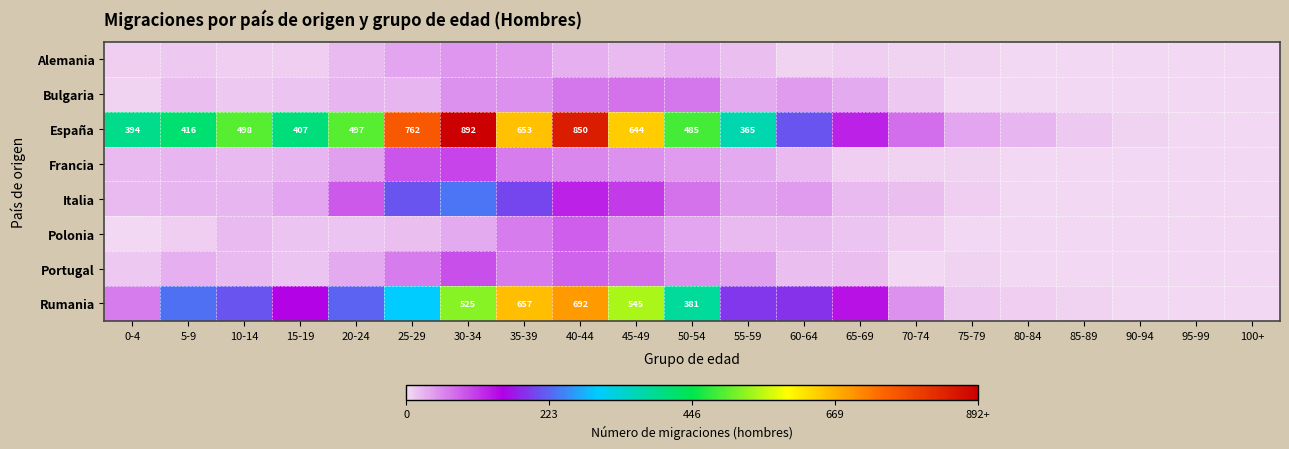

The España series shows 394 at 0-4. True or false?

True